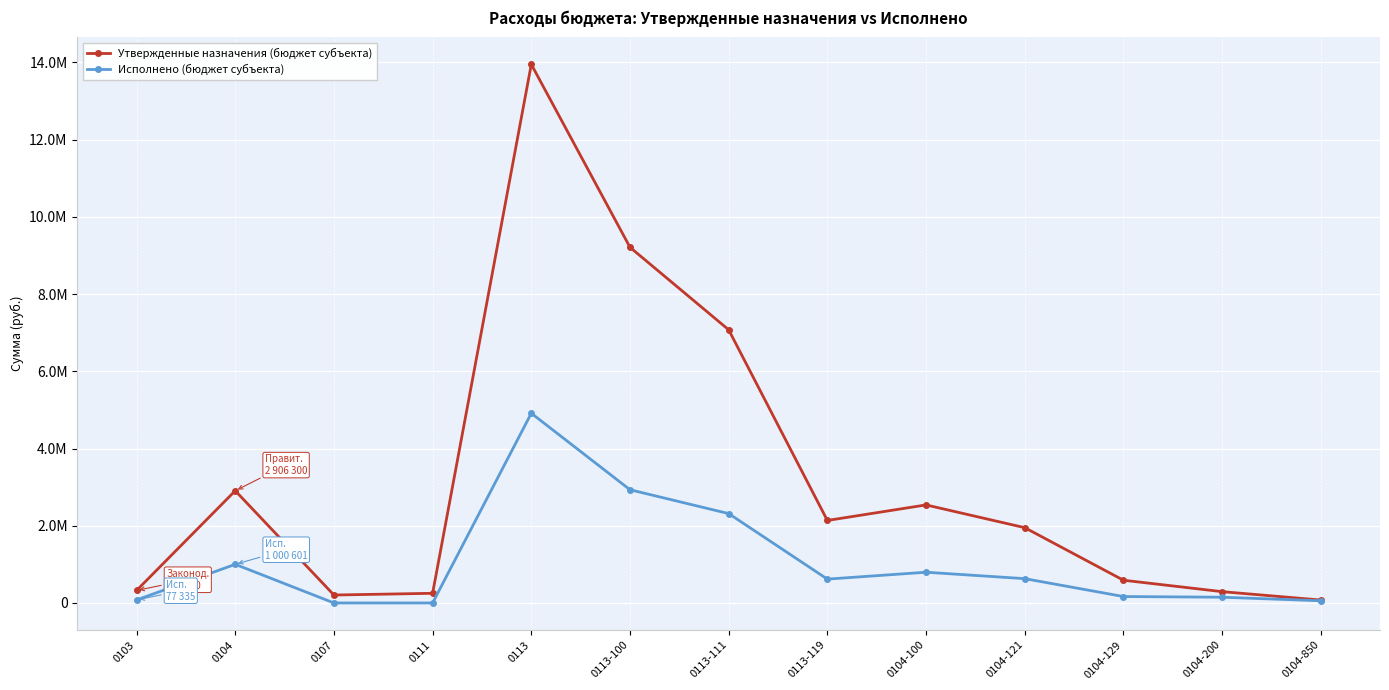

What is the difference between the Исполнено (бюджет субъекта) values at 0104-200 and 0113-100?

2783420.2